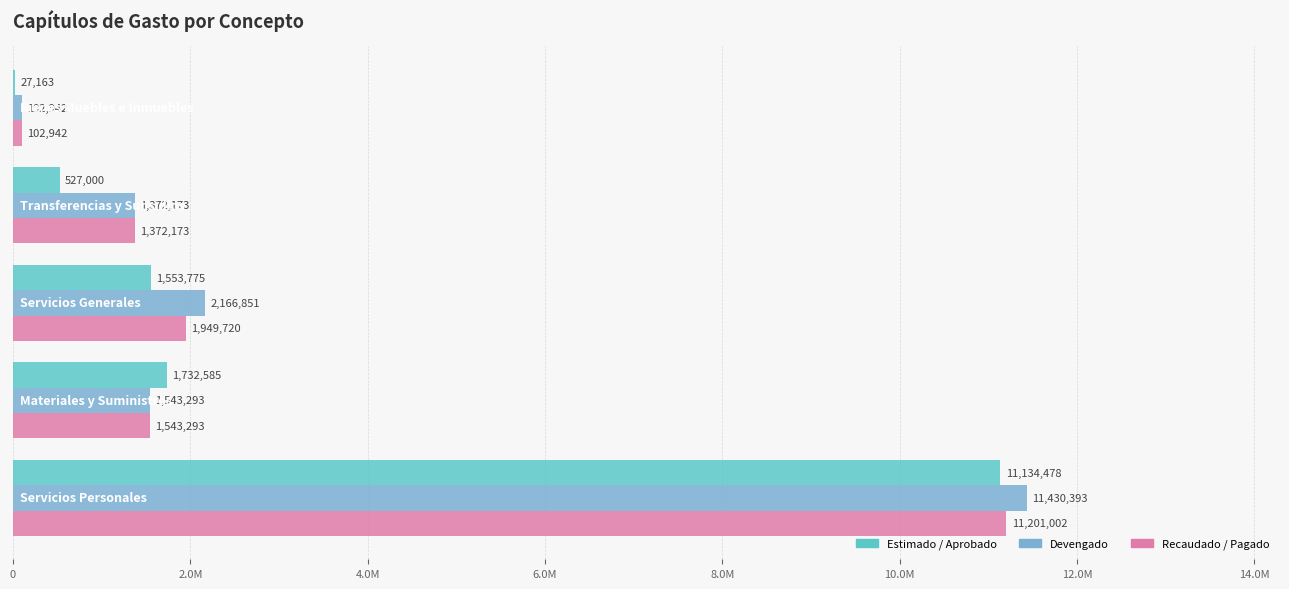

Reading left to right, extract all data points from this chart.

Estimado / Aprobado: 11134477.6	1732585.0	1553774.8	527000.0	27162.6
Devengado: 11430393.2	1543293.2	2166850.9	1372172.8	102941.9
Recaudado / Pagado: 11201001.8	1543293.2	1949720.4	1372172.8	102941.9